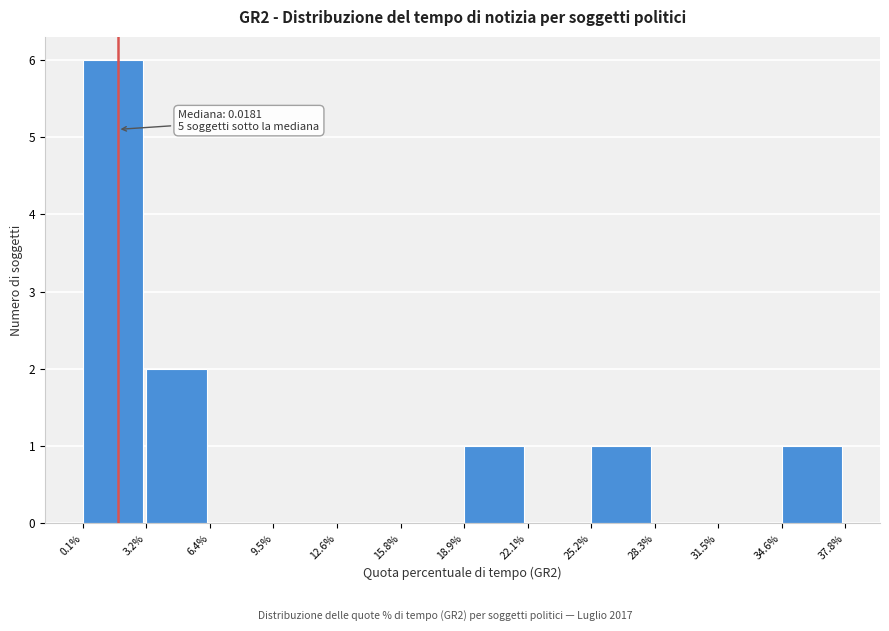

Reading left to right, transcribe all the data shown in this chart.

0.1%=6	3.2%=2	6.4%=0	9.5%=0	12.6%=0	15.8%=0	18.9%=1	22.1%=0	25.2%=1	28.3%=0	31.5%=0	34.6%=1